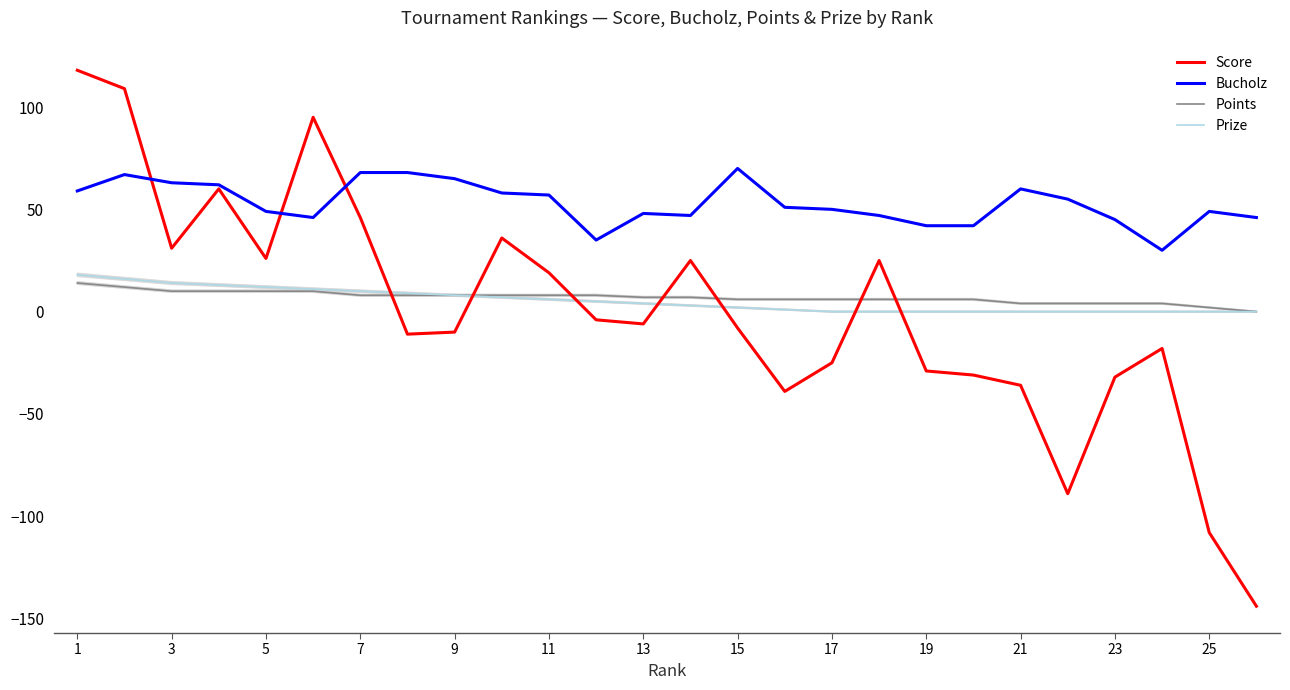

True or false: Prize has more than 0 interior local peaks.

False